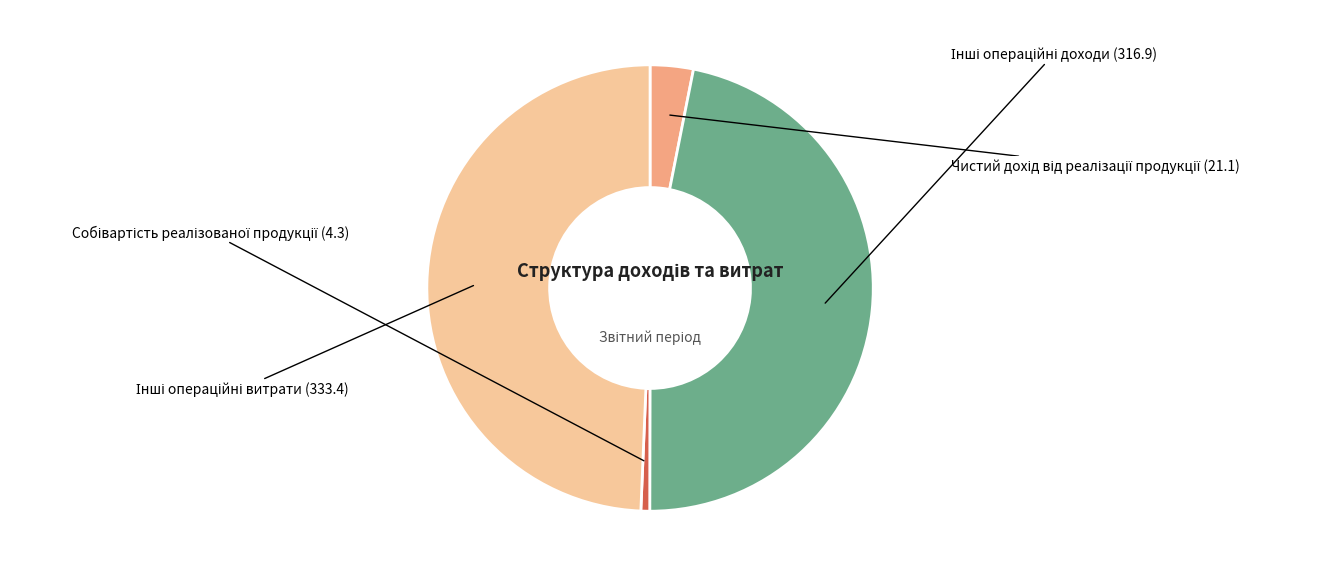

Does any single category account for the majority?

No